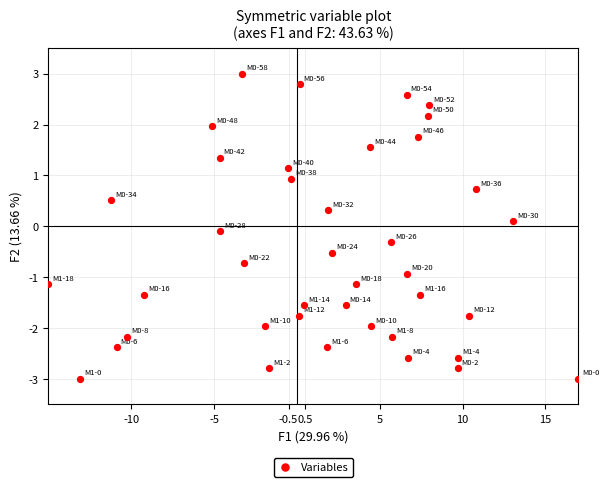

What is the range of Y values (max minus min)?

6.0